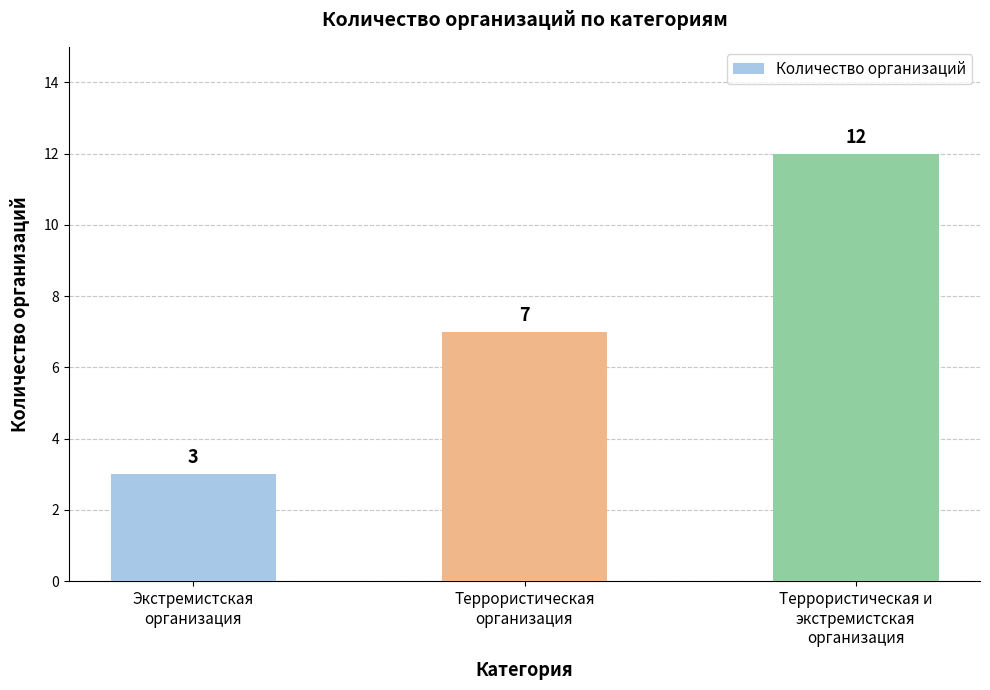

Rank the categories by value from lowest to highest.

Экстремистская
организация, Террористическая
организация, Террористическая и
экстремистская
организация